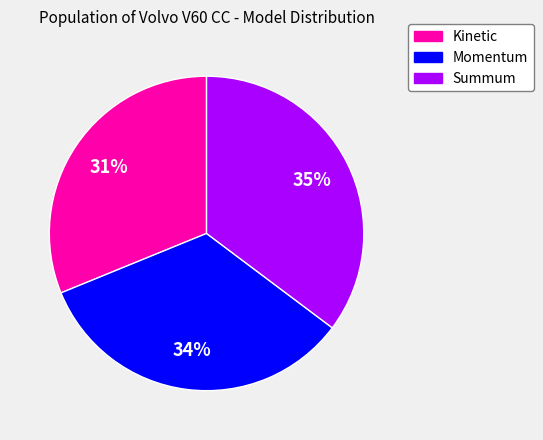

Does any single category account for the majority?

No